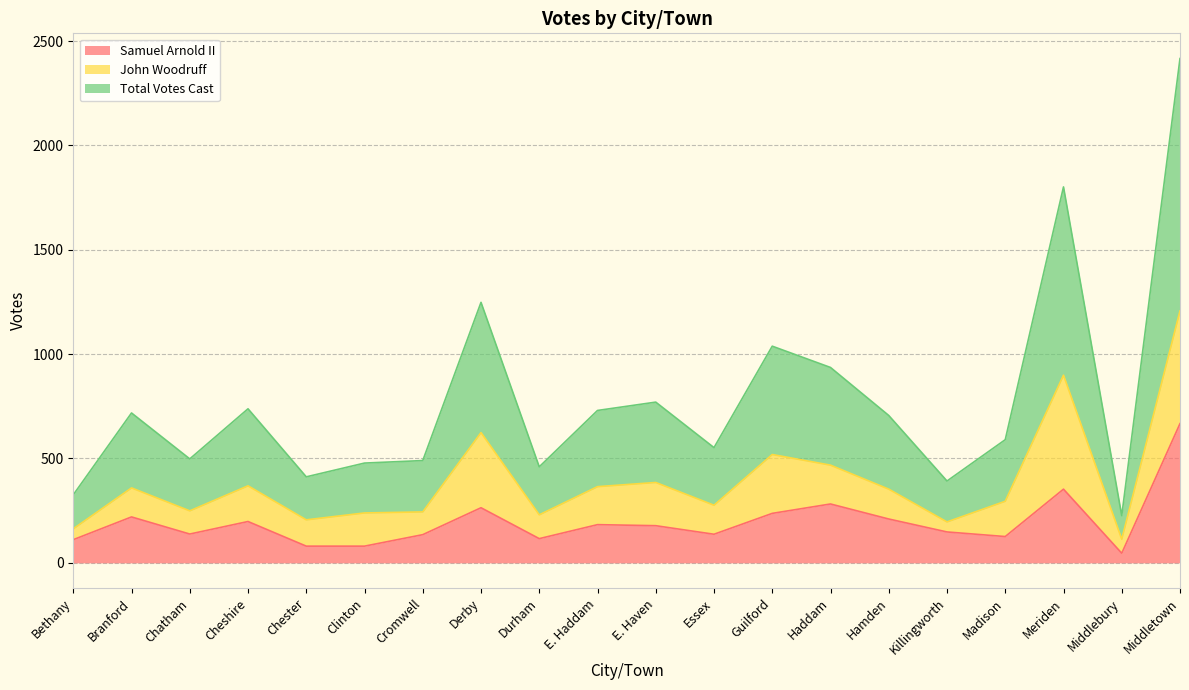

What is the approximate value of Samuel Arnold II at Cheshire?

198